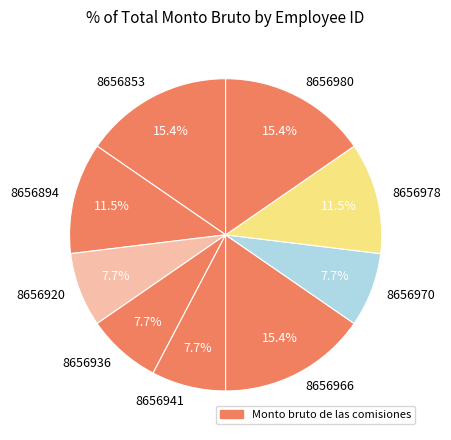

Does 8656966 account for over 50% of the chart?

No